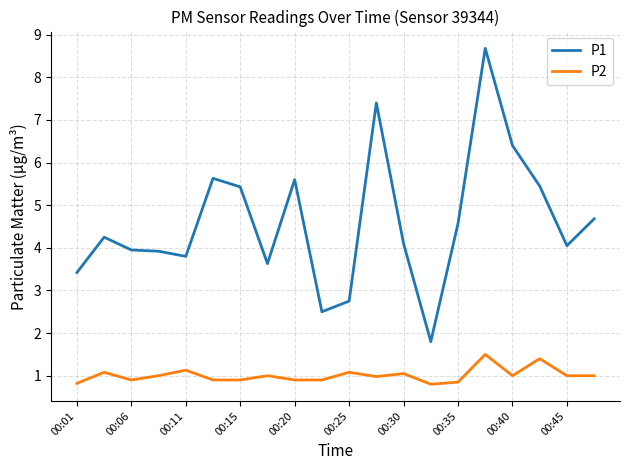

True or false: P2 and P1 intersect in this chart.

False